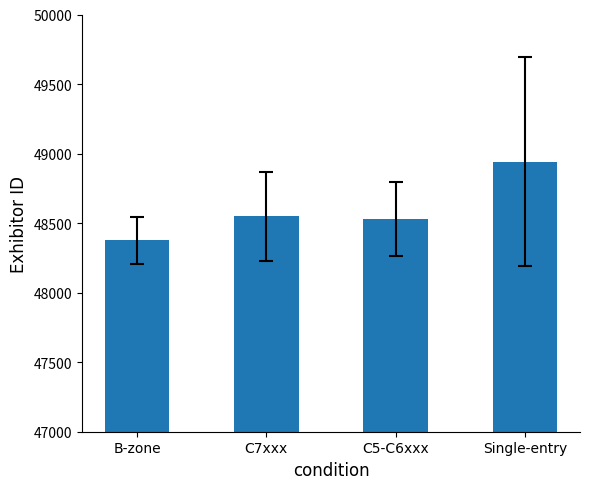

What is the change in value from C7xxx to Single-entry?

+395.0